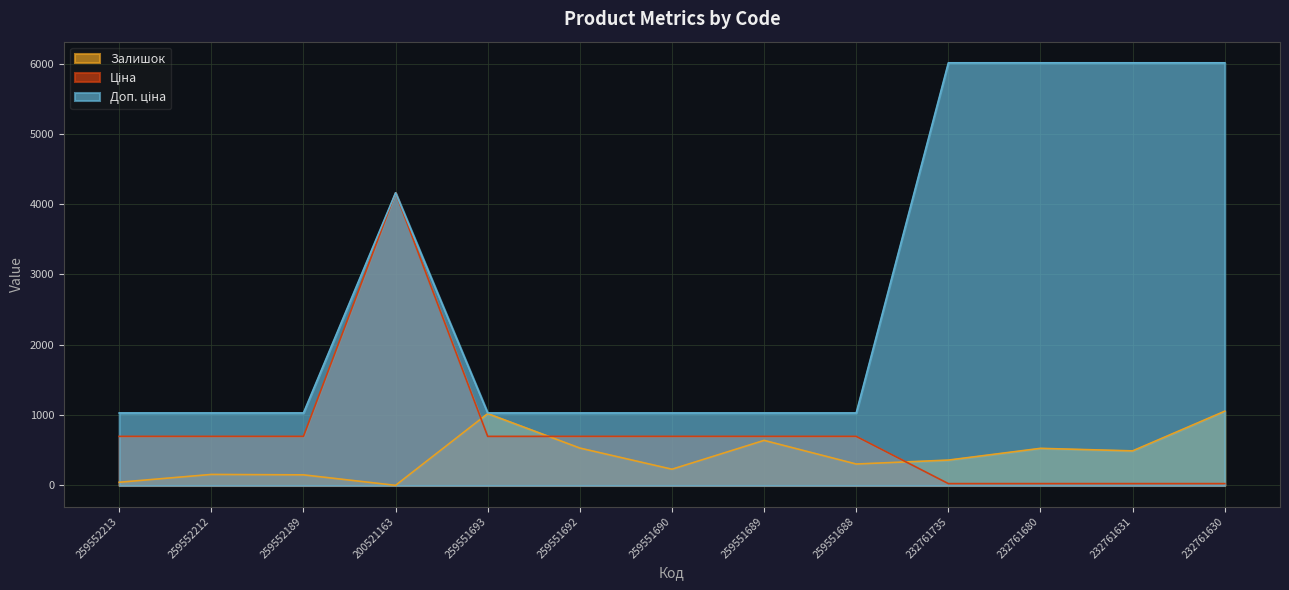

Does the chart display data point markers on the line(s)?

No